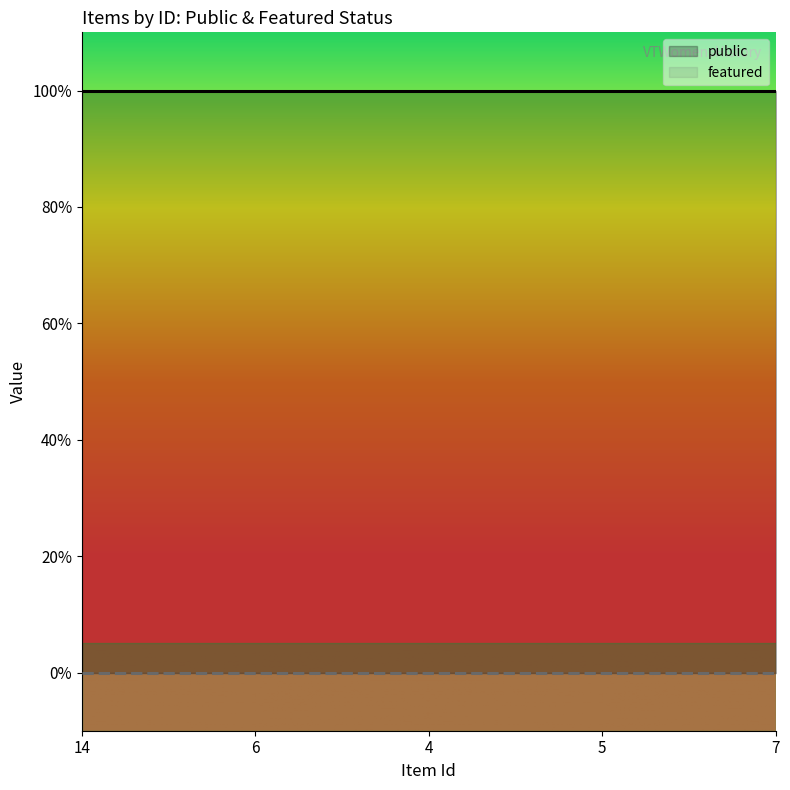

What are all the series names shown in the legend?

public, featured